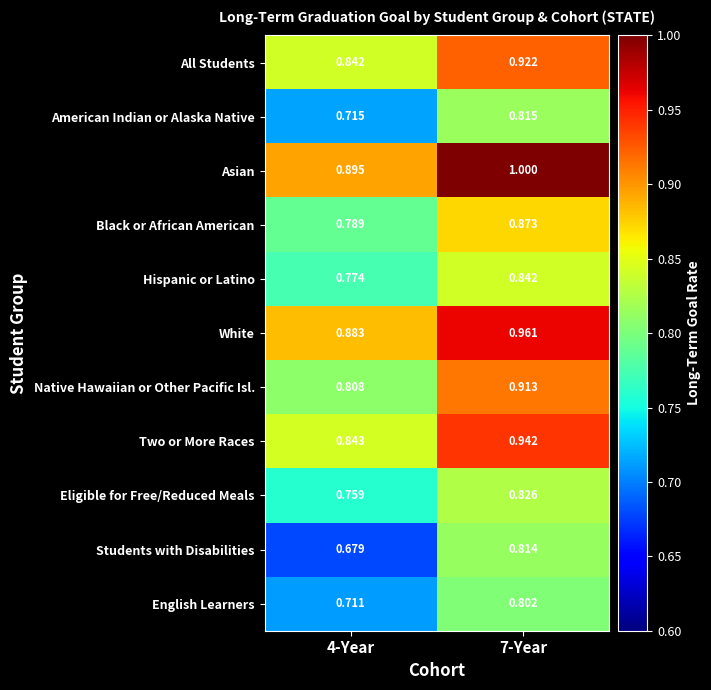

Which series has the largest total across all categories?

Asian